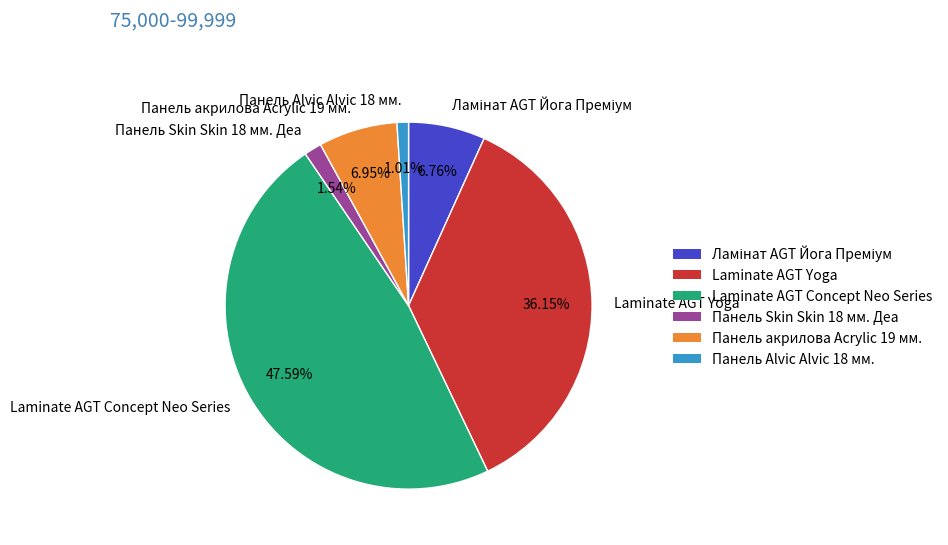

To the nearest percent, what is the difference between the largest and smallest slice percentages?

47%